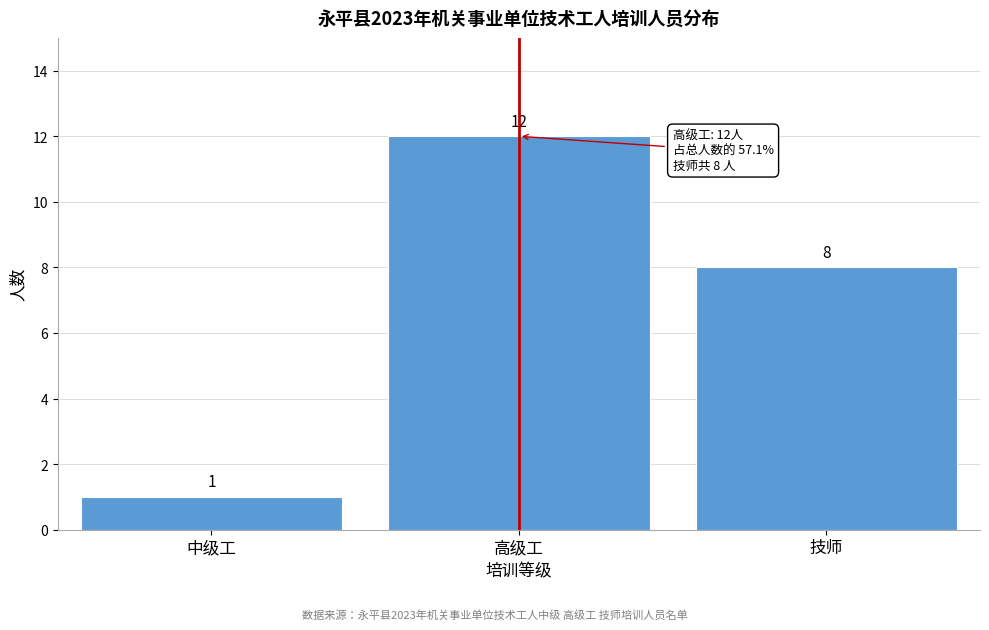

Reading right to left, extract all data points from this chart.

技师=8	高级工=12	中级工=1